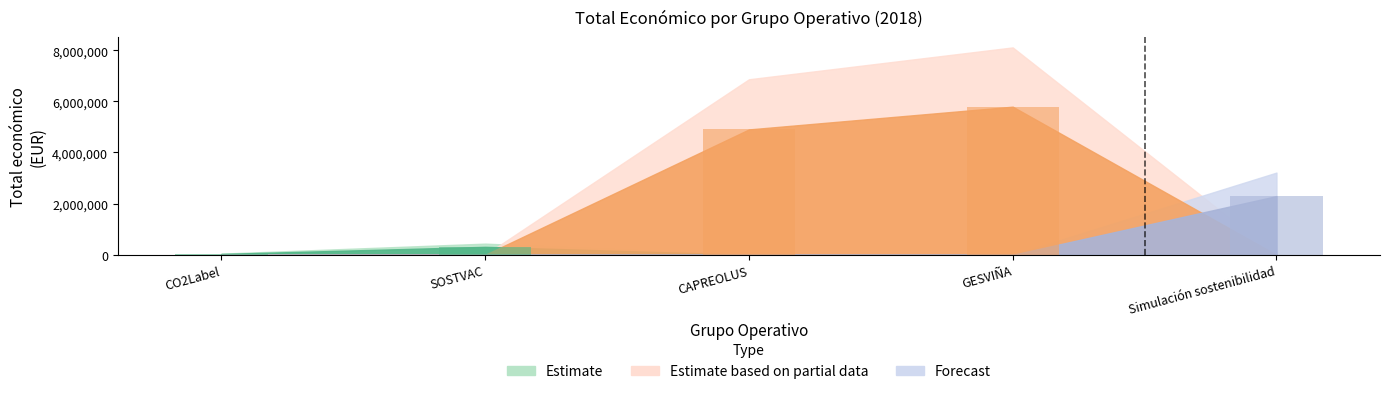

What is the sum of all values?

13334966